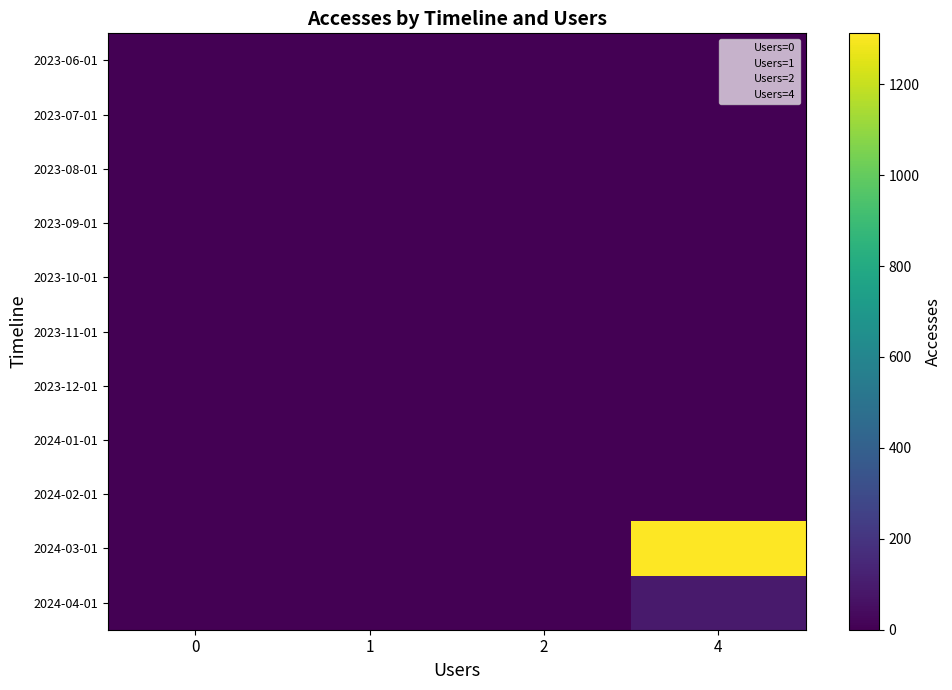

Which category has the highest value across all series?

4